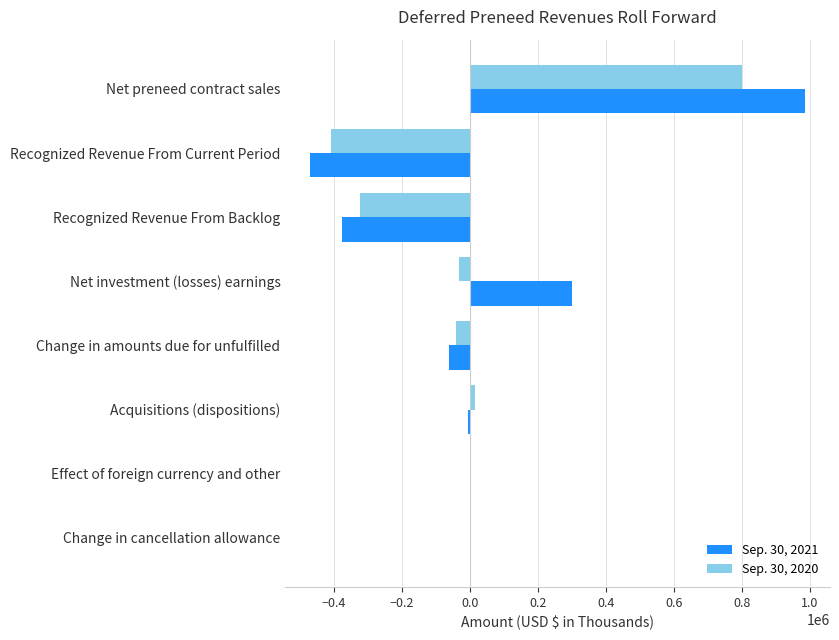

What is the greatest value displayed?

985830